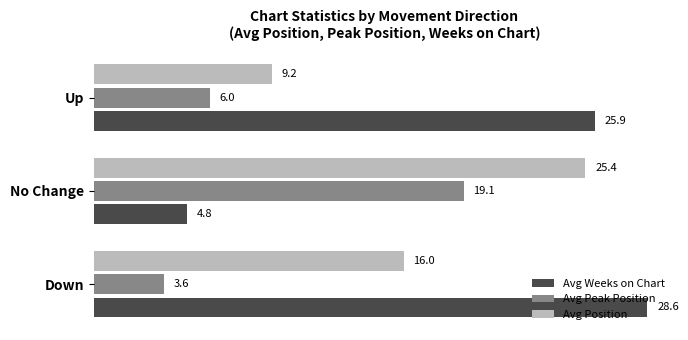

Where is Avg Peak Position nearest to the value 11?

Up